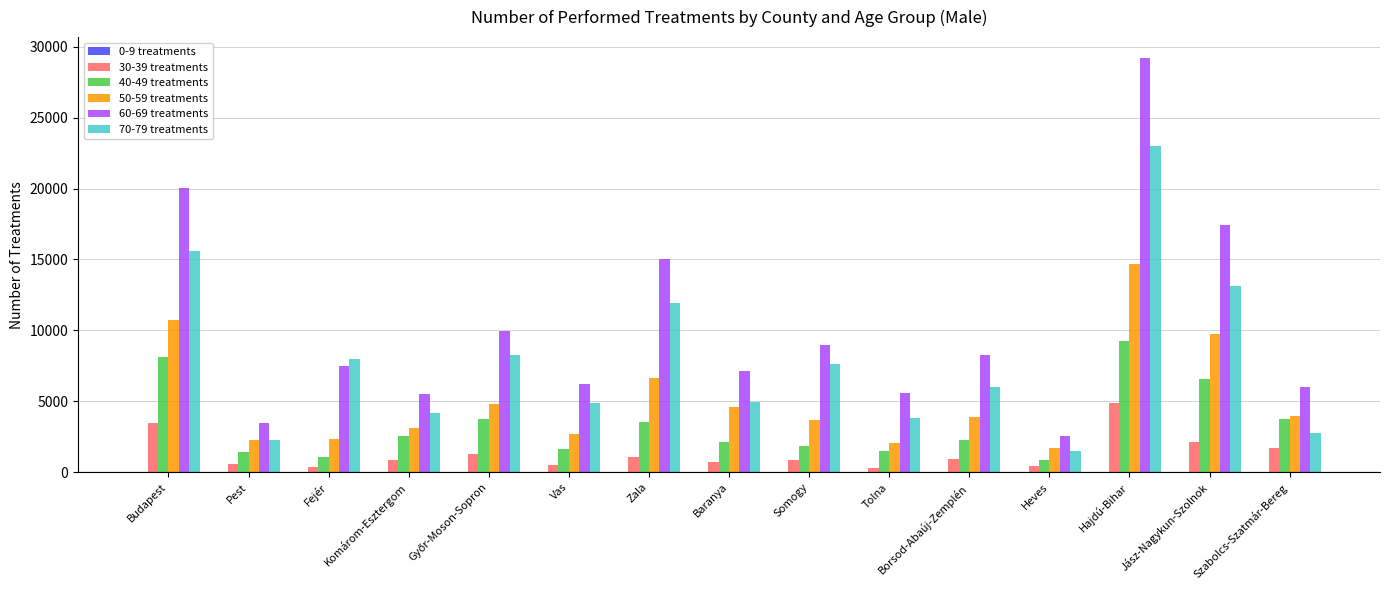

Is the value of 60-69 treatments at Vas greater than the value of 30-39 treatments at Komárom-Esztergom?

Yes